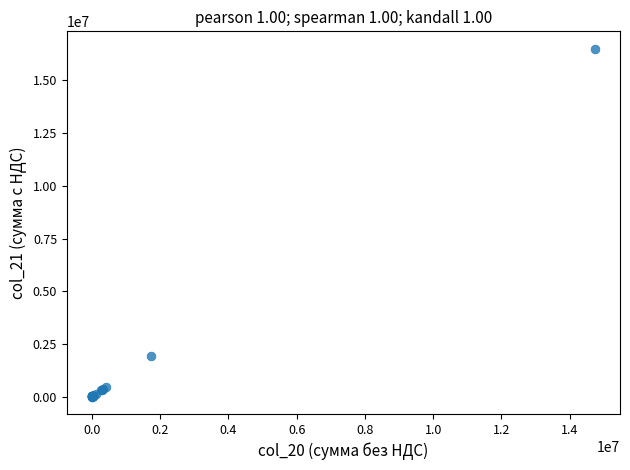

What Y value in the scatter plot is closest to 8254661?

1925049.3